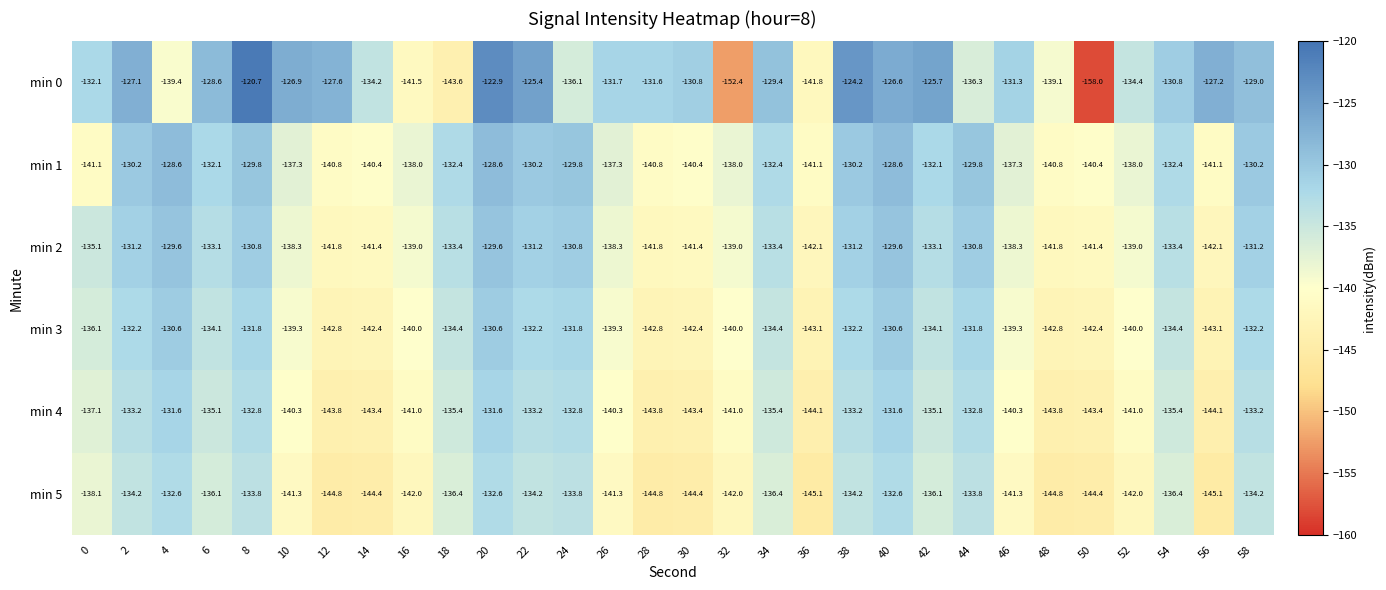

What is the greatest value displayed?

-120.7